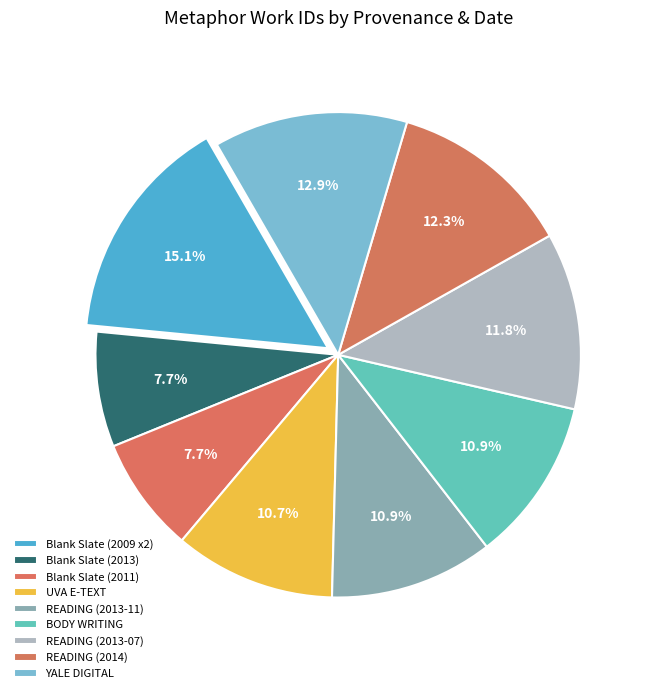

To the nearest percent, what is the difference between the largest and smallest slice percentages?

7%